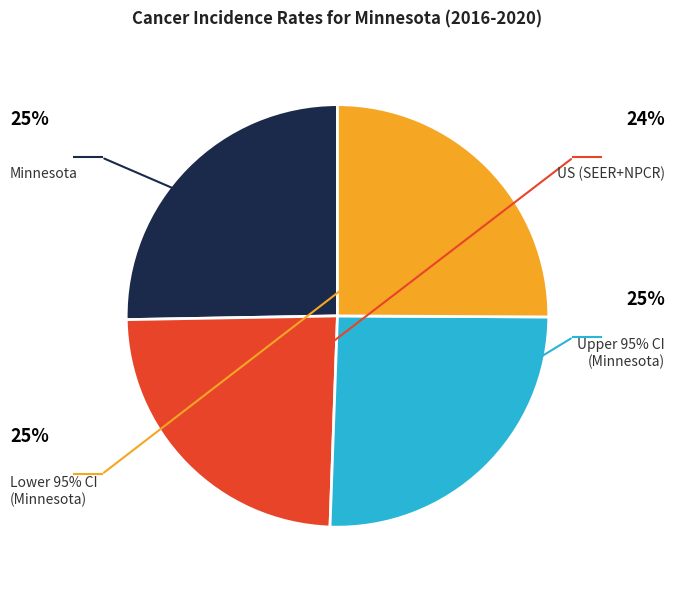

Does Lower 95% CI account for over 50% of the chart?

No